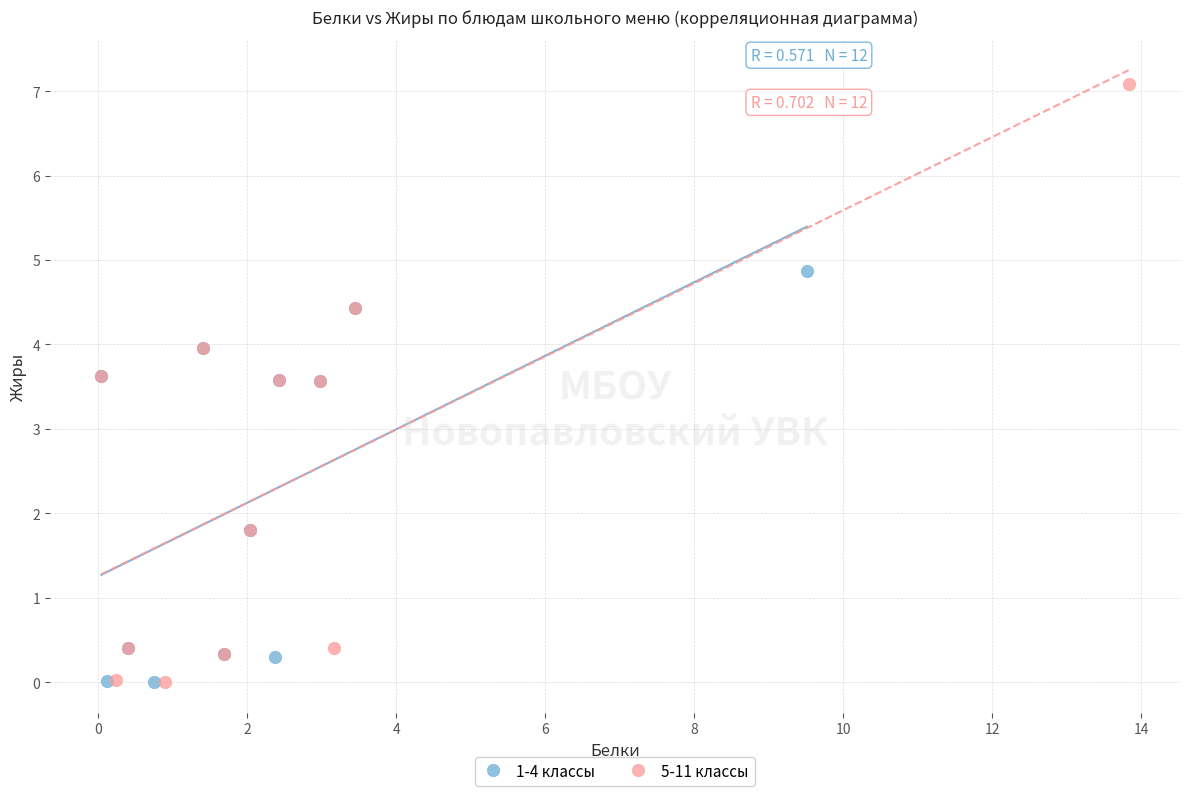

Which series has the widest spread of Y values?

5-11 классы